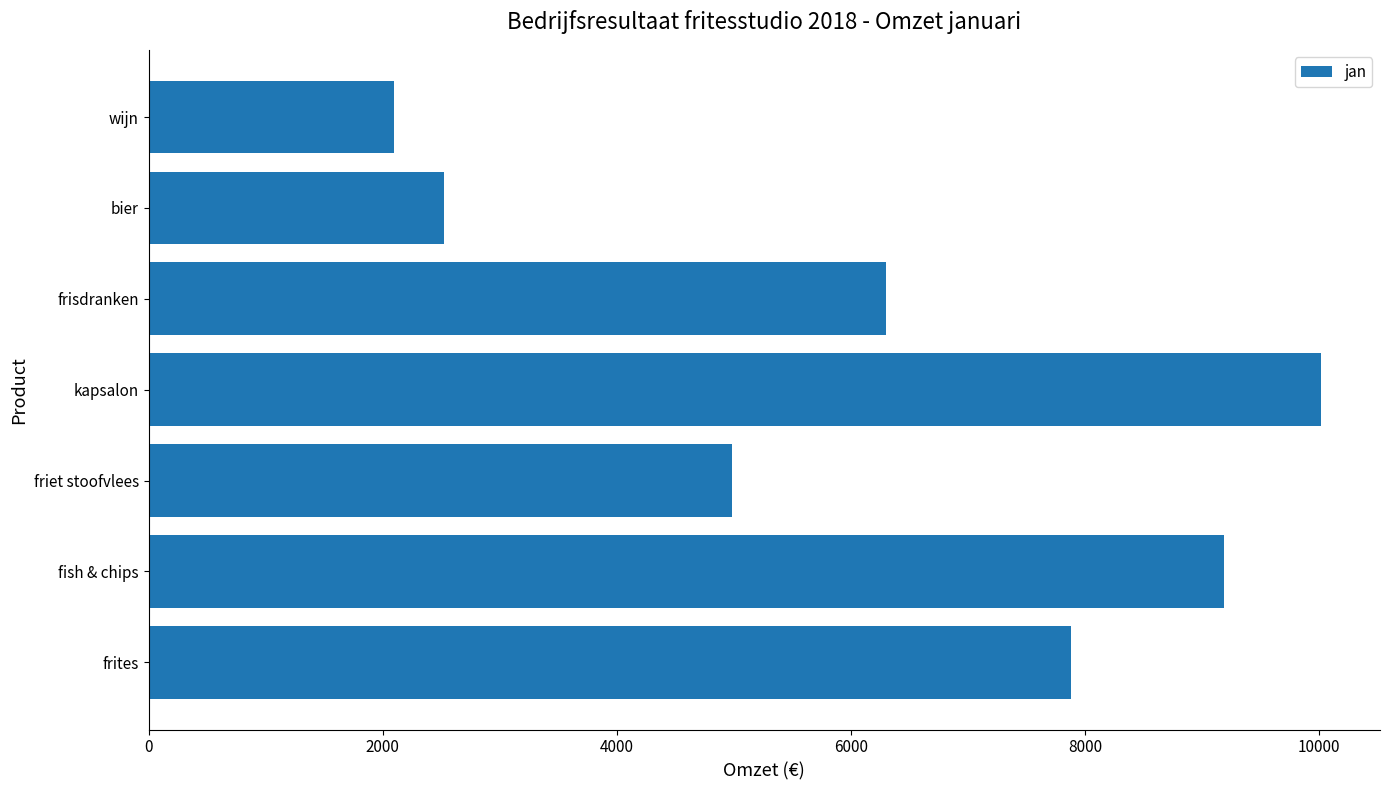

What is the difference between the maximum and minimum values?

7917.0